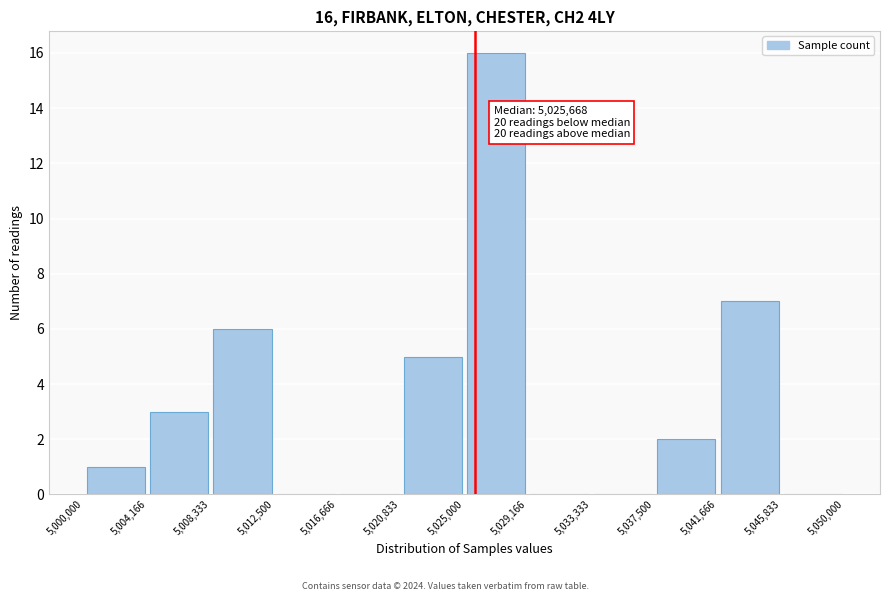

Over which range of the x-axis is the bar tallest?

5,025,000 to 5,029,166